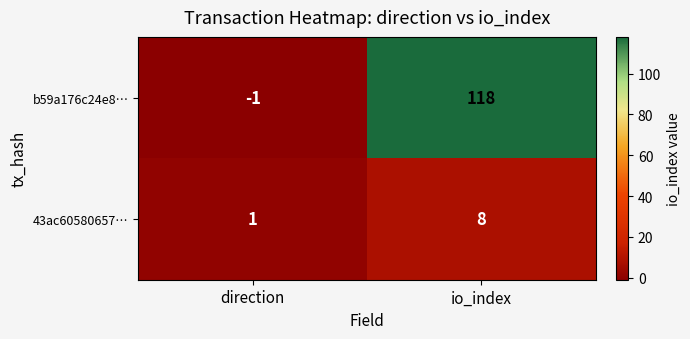

The 43ac60580657… series shows 8 at io_index. True or false?

True